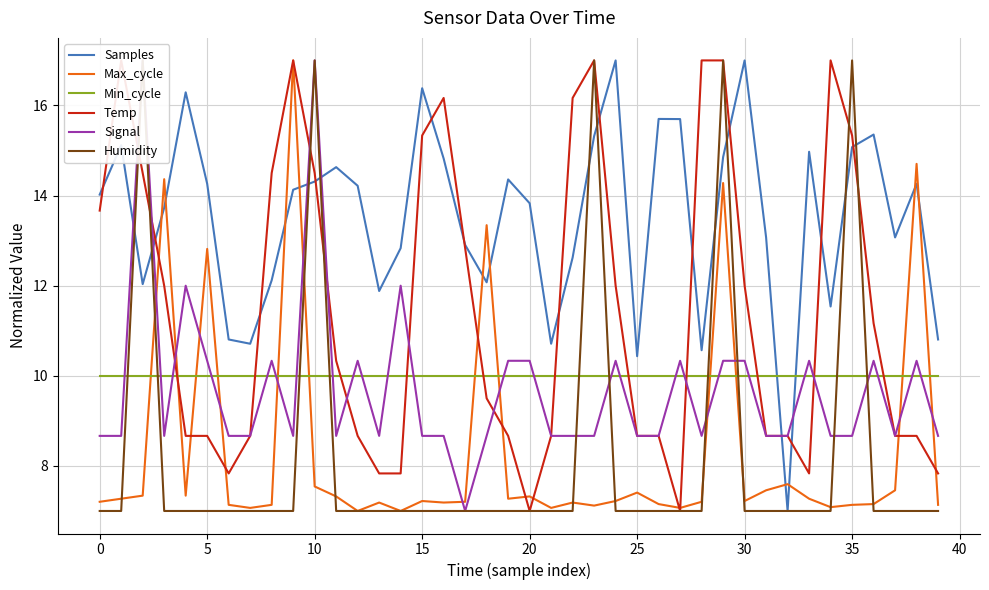

What is the maximum value for Samples?

17.0